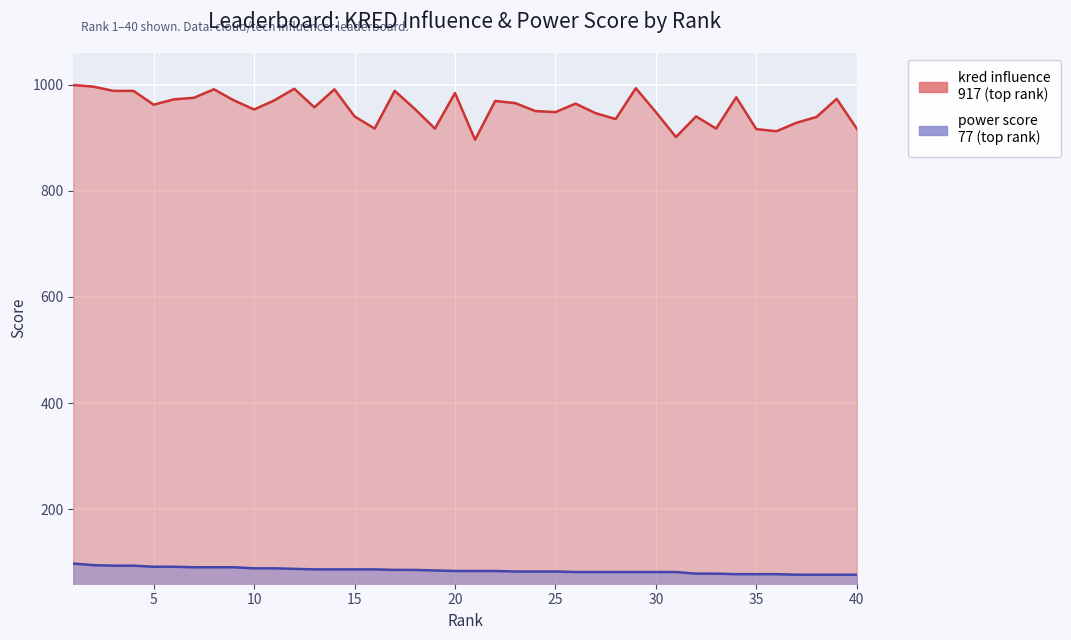

True or false: power score has more than 0 points higher than both neighbors.

False